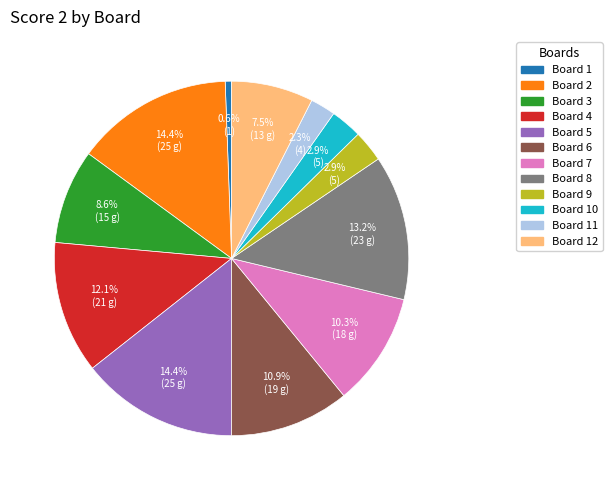

Which slice is the smallest?

Board 1